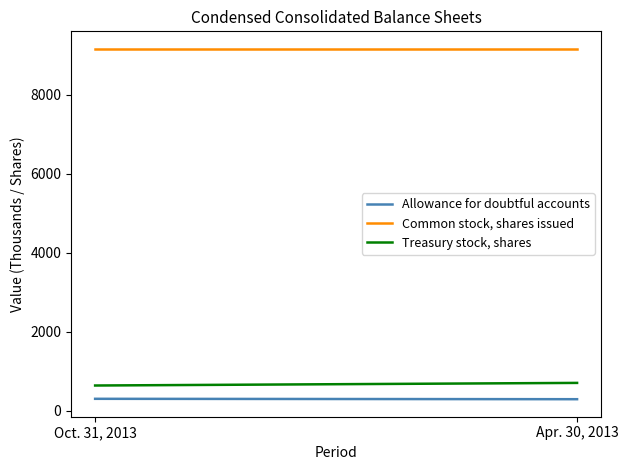

Does the chart have visible grid lines?

No